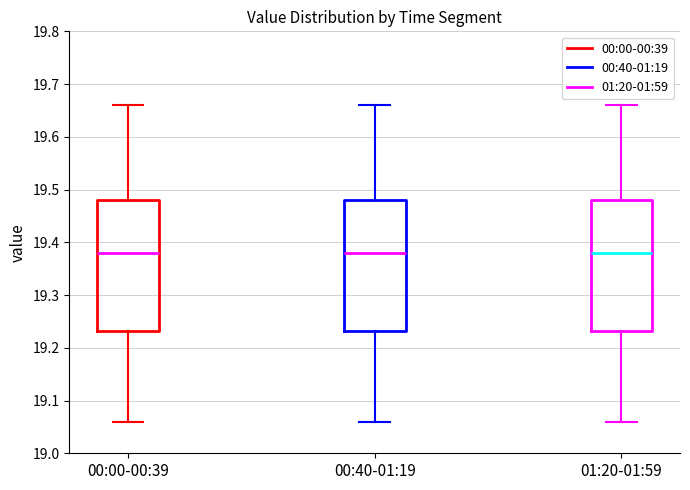

Reading left to right, read every box against the y-axis: the position of its median line, the range the box covers, and the ends of its whiskers. The values are not printed on the chart, so give them approximately, as read against the axis.

00:00-00:39: median 19.38, box 19.23 to 19.48, whiskers 19.06 to 19.66
00:40-01:19: median 19.38, box 19.23 to 19.48, whiskers 19.06 to 19.66
01:20-01:59: median 19.38, box 19.23 to 19.48, whiskers 19.06 to 19.66